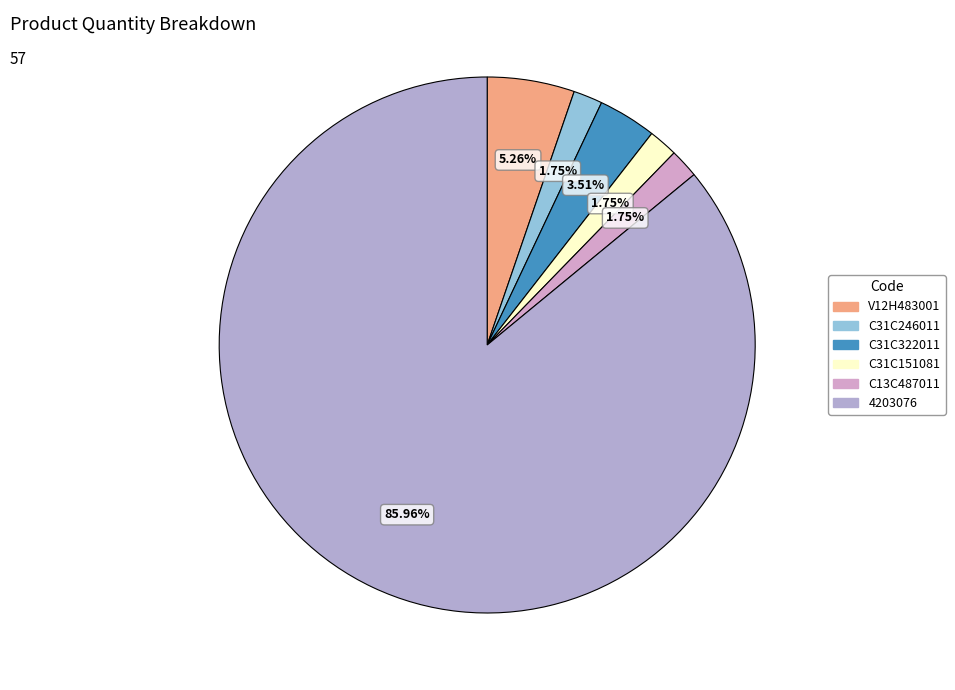

What is the change in value from C13C487011 to 4203076?

+48